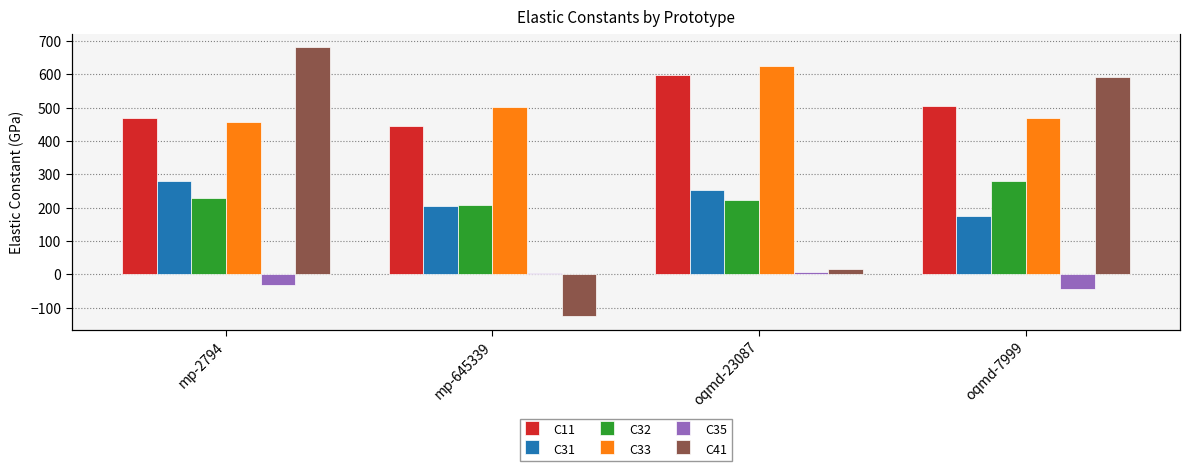

What is the greatest value displayed?

681.9